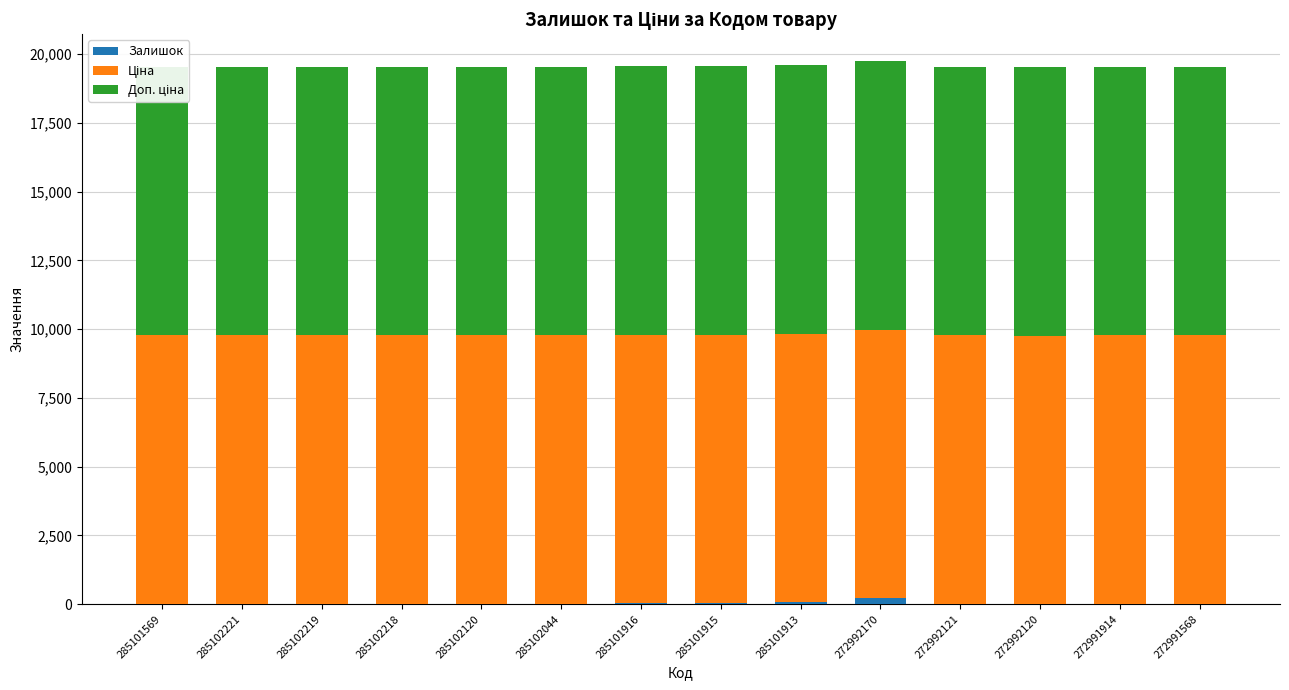

Where is Ціна nearest to the value 9764?

285101569